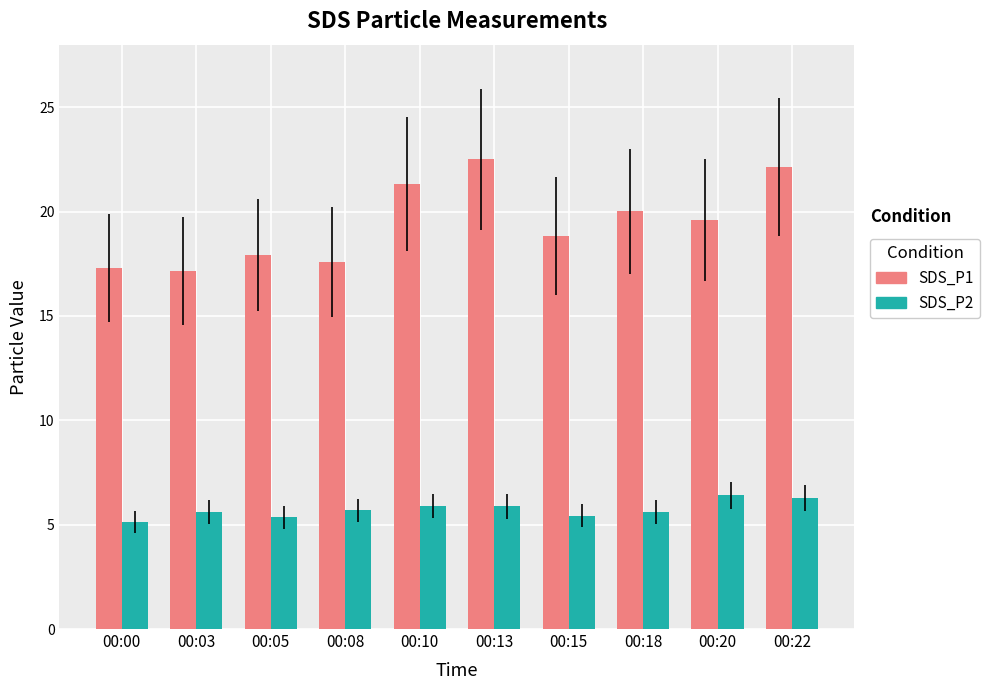

What is the minimum value shown in the chart?

5.1